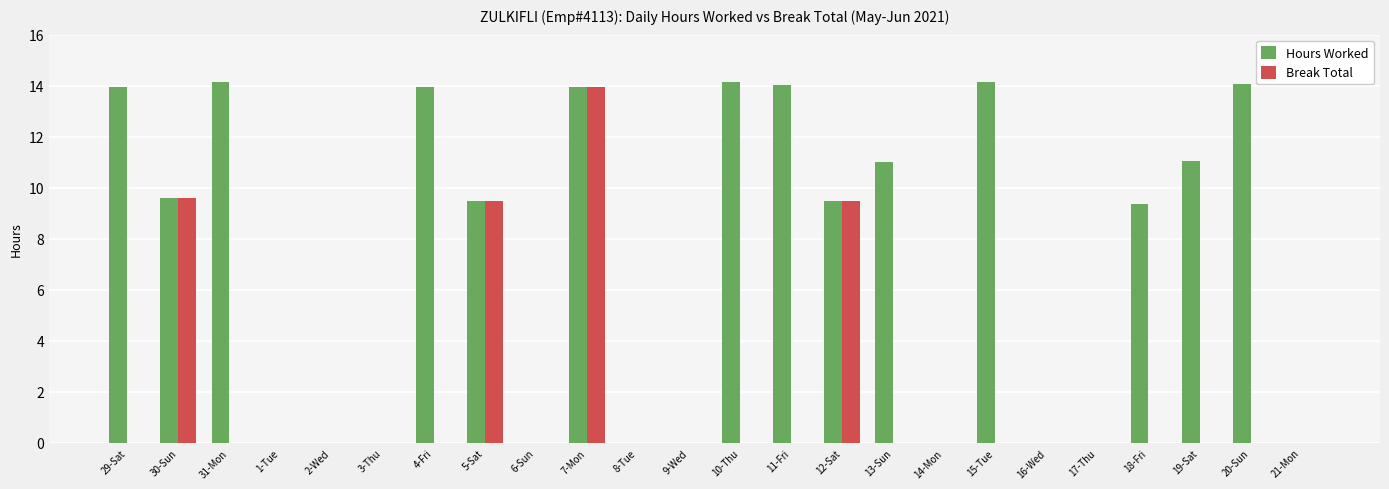

The Break Total series shows 0.0 at 11-Fri. True or false?

True